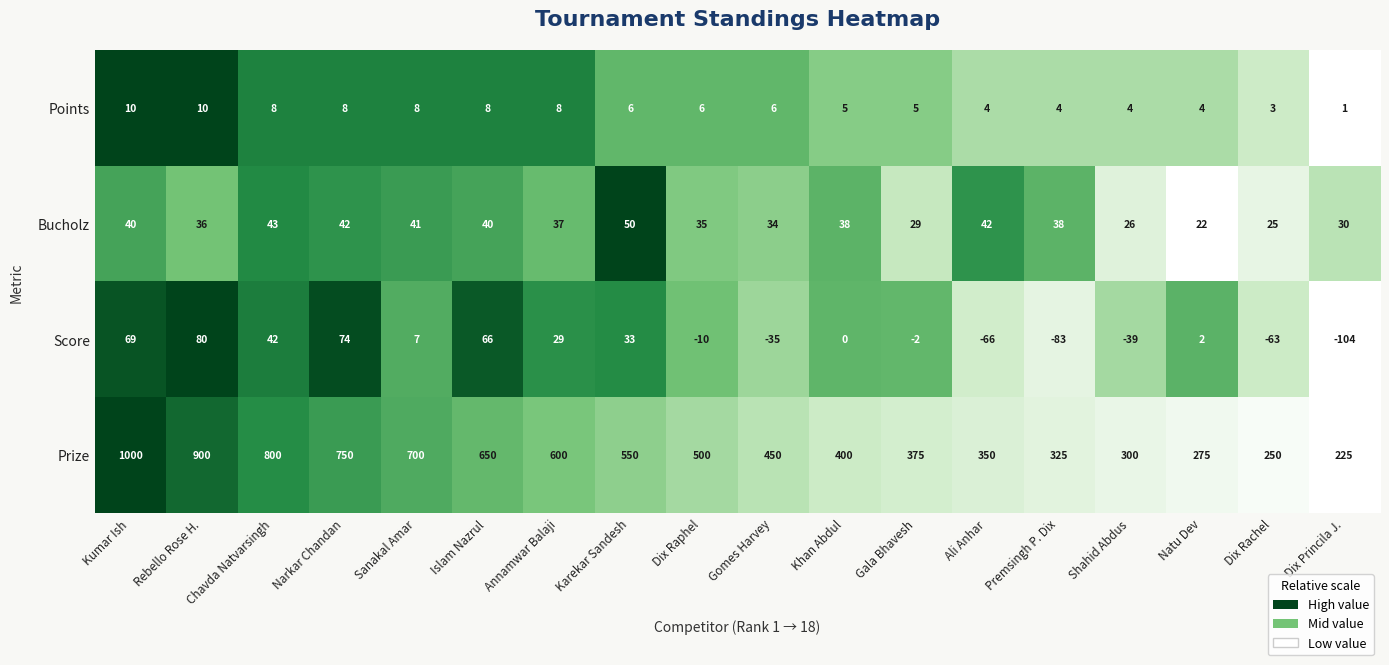

What is the difference between the maximum and minimum values in the Prize series?

775